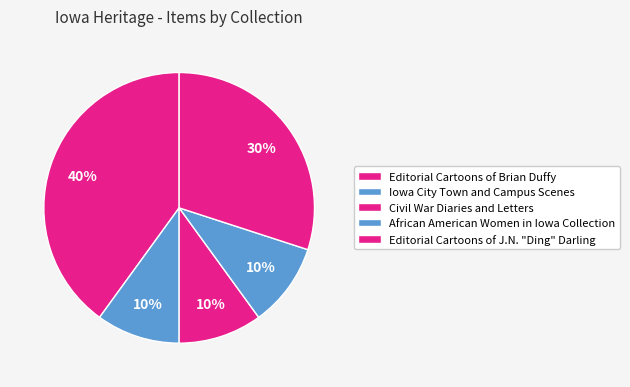

Rank the categories by value from highest to lowest.

Editorial Cartoons of Brian Duffy, Editorial Cartoons of J.N. "Ding" Darling, Iowa City Town and Campus Scenes, Civil War Diaries and Letters, African American Women in Iowa Collection